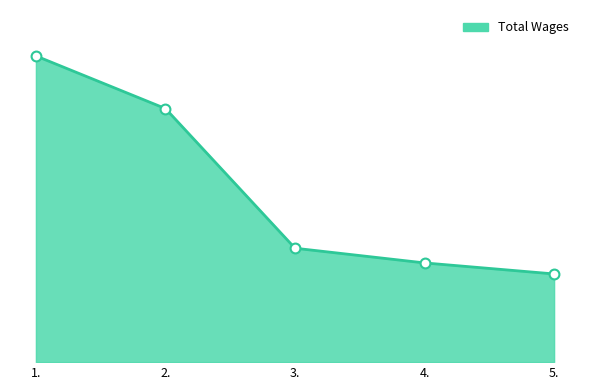

Approximately how many times larger is the value at 3. compared to 4.?

1.1